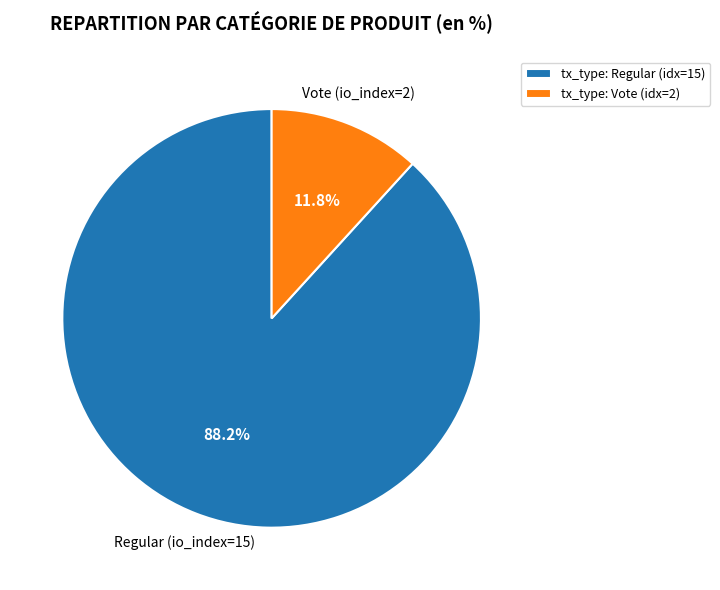

Count the number of slices in the pie.

2